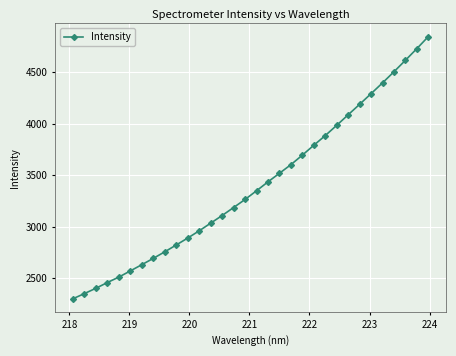

What is the sum of all values?

108847.4